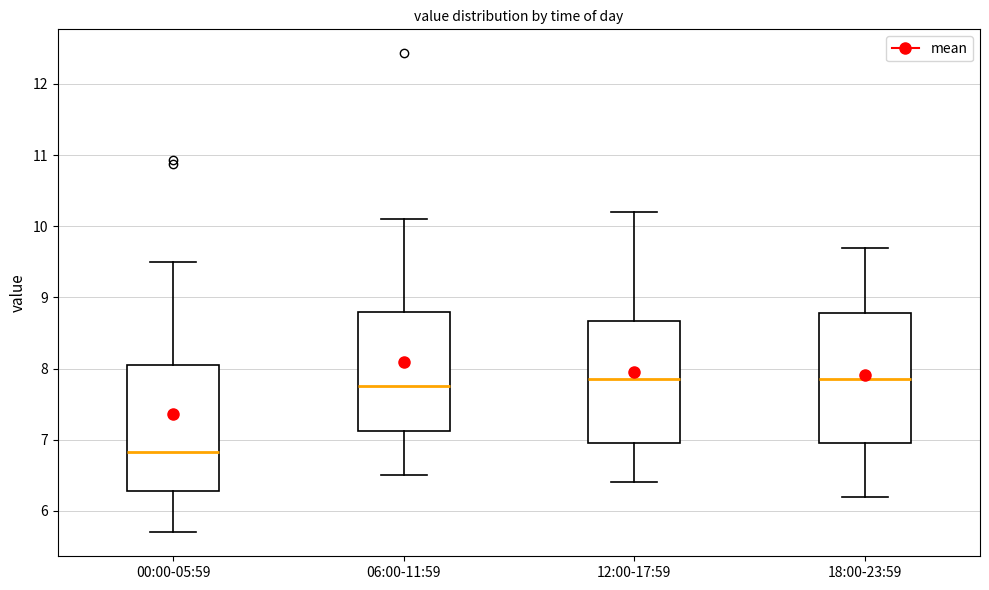

Where does the median line of the box for 12:00-17:59 sit on the y-axis? The values are not printed on the chart, so give them approximately, as read against the axis.

7.9